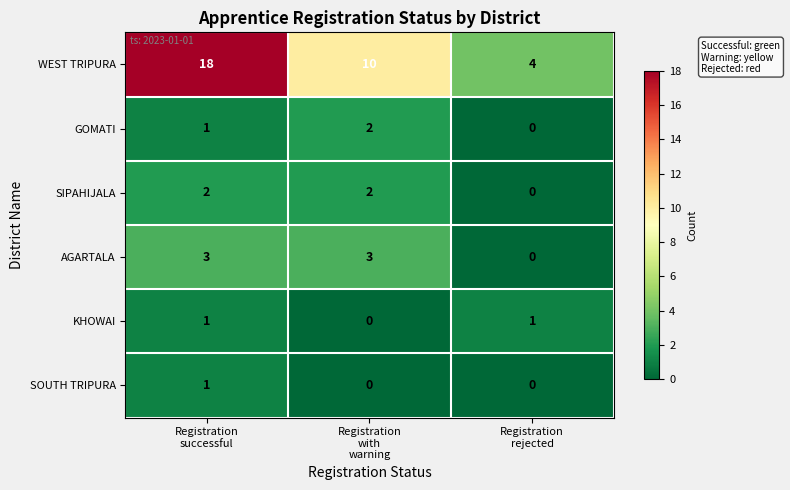

Reading left to right, list all the values displayed in this chart.

WEST TRIPURA: 18	10	4
GOMATI: 1	2	0
SIPAHIJALA: 2	2	0
AGARTALA: 3	3	0
KHOWAI: 1	0	1
SOUTH TRIPURA: 1	0	0